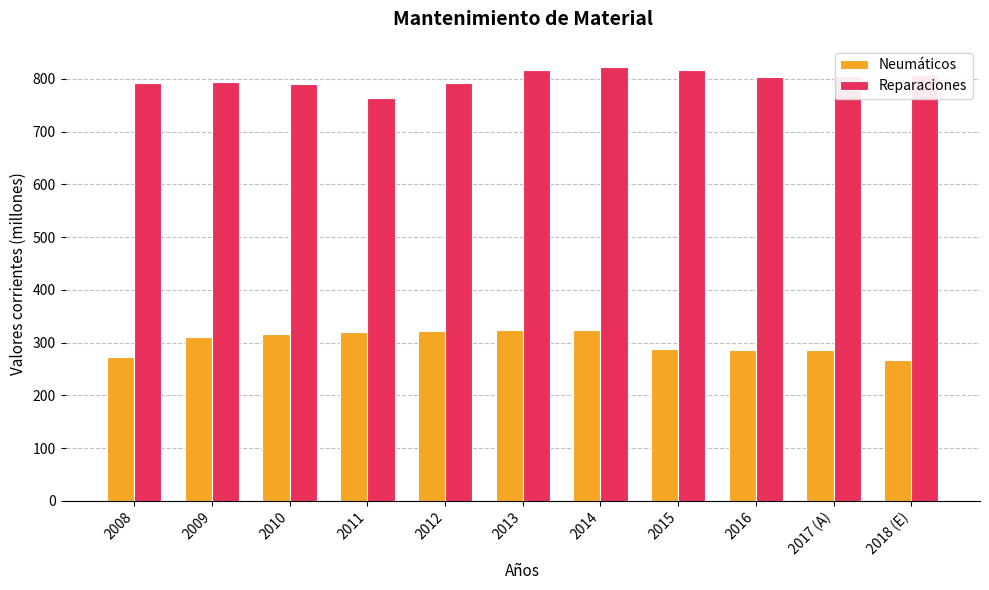

The value of Neumáticos at 2015 is 120.2. True or false?

False